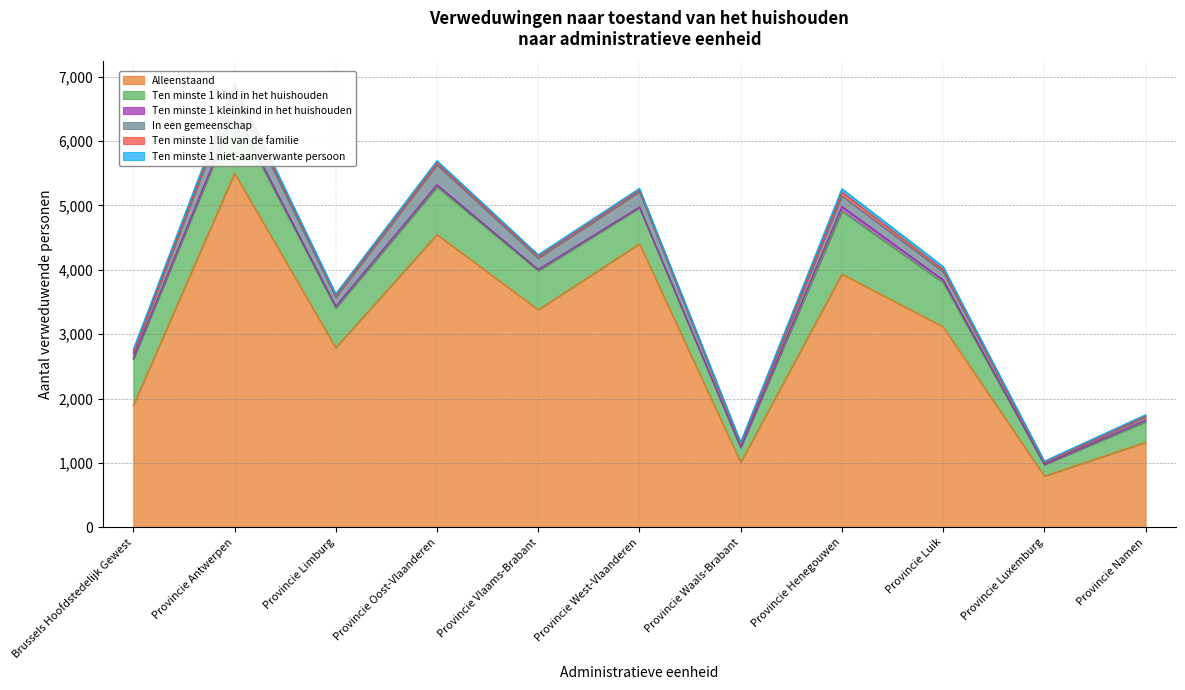

Reading left to right, transcribe all the data shown in this chart.

Alleenstaand: 1894	5501	2791	4548	3380	4405	1009	3934	3115	796	1321
Ten minste 1 kind in het huishouden: 718	920	617	740	606	558	231	976	686	178	320
Ten minste 1 kleinkind in het huishouden: 20	41	25	33	18	12	5	72	43	6	23
In een gemeenschap: 65	327	140	311	177	238	42	165	128	24	49
Ten minste 1 lid van de familie: 26	61	35	31	30	30	20	60	33	12	18
Ten minste 1 niet-aanverwante persoon: 40	42	18	32	23	22	17	52	46	12	17